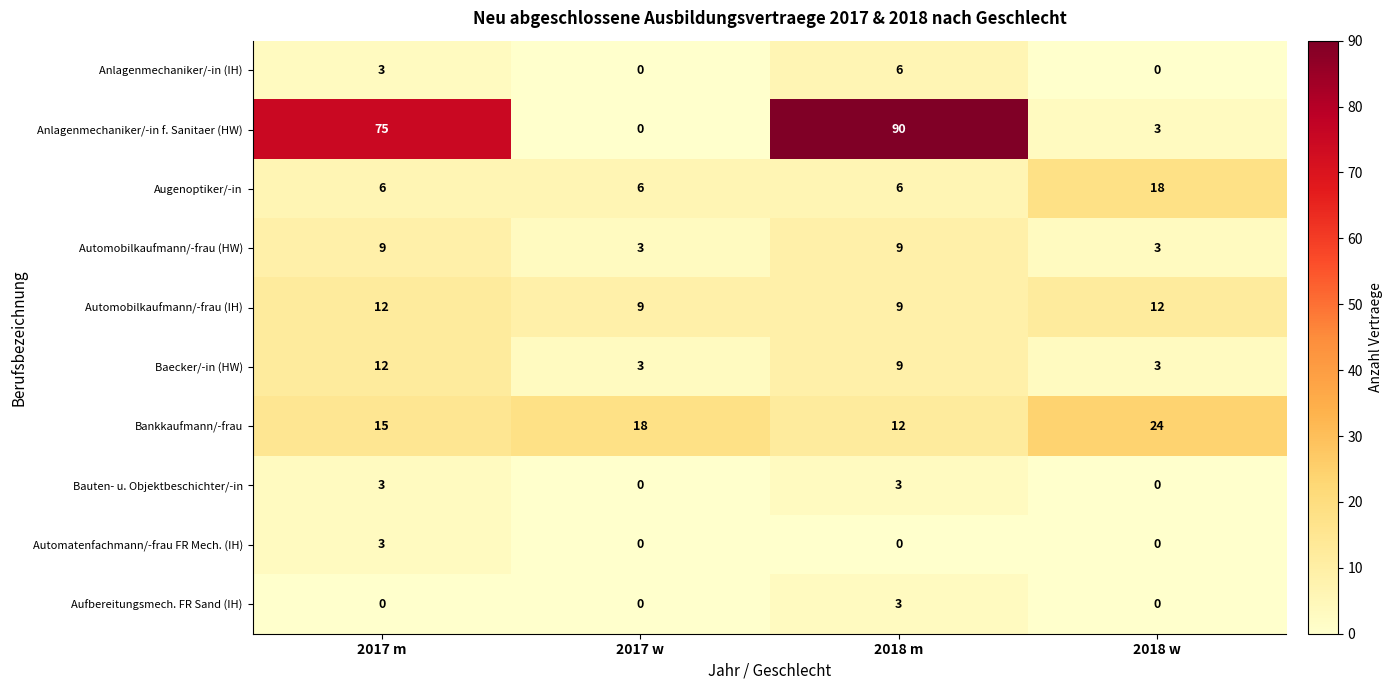

How many distinct data groups are displayed?

10